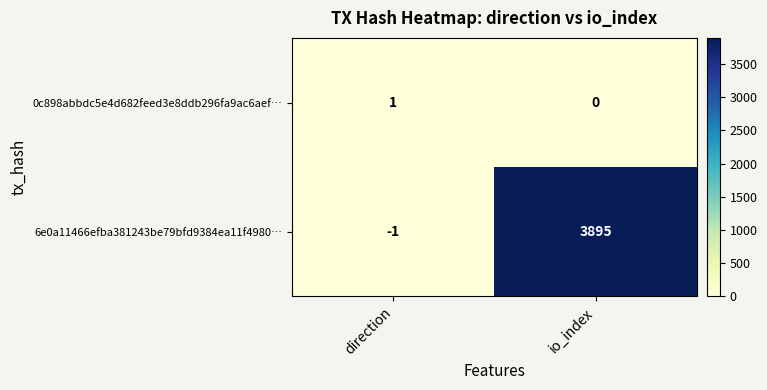

What is the sum of the 6e0a11466efba381243be79bfd9384ea11f4980… values at direction and io_index?

3894